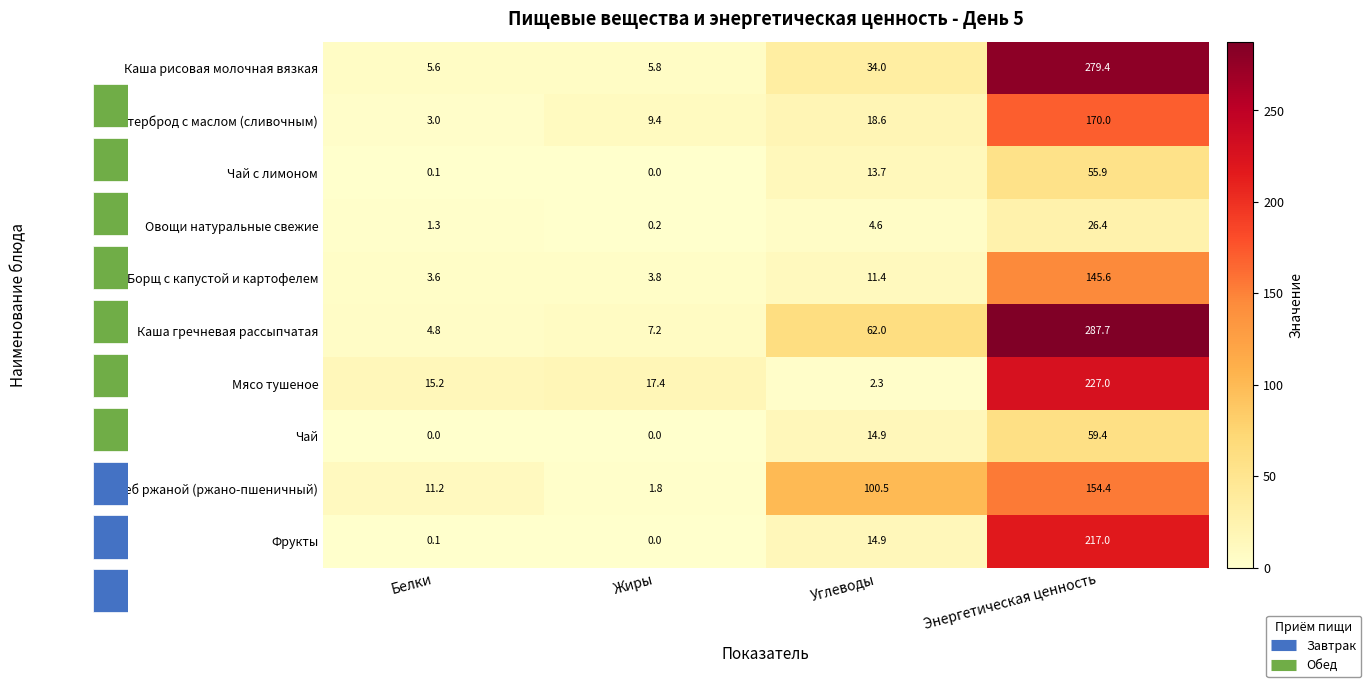

At how many categories does at least one series exceed 54?

2